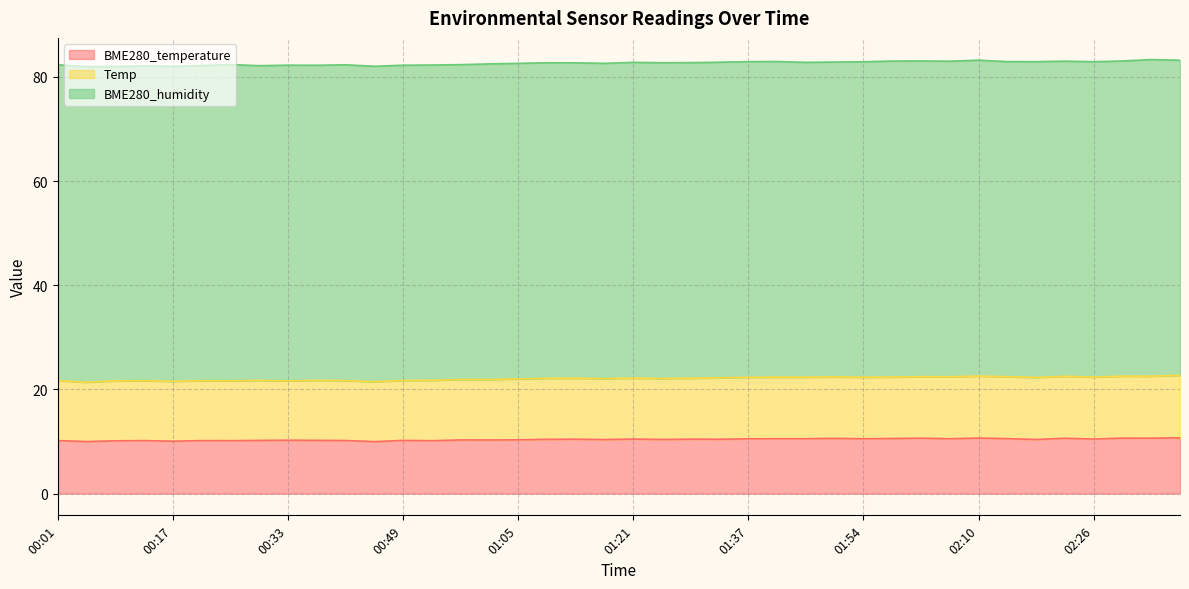

What is the difference between the second highest and second lowest values in the BME280_temperature series?

0.7